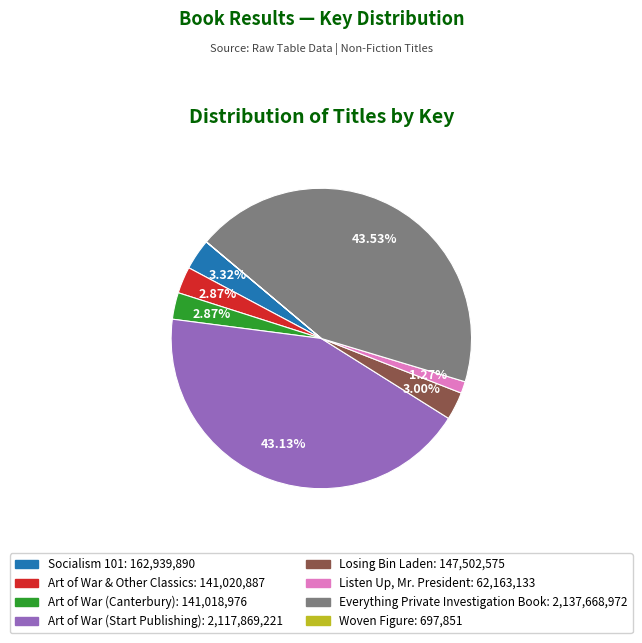

Does any single category account for the majority?

No